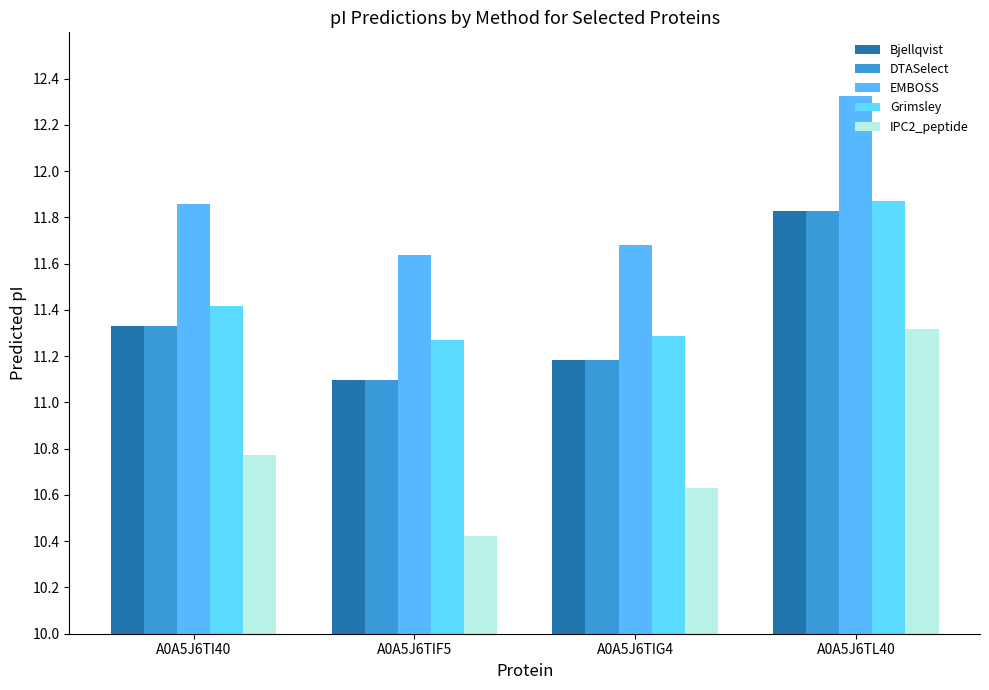

What position from the right is A0A5J6TIF5?

3